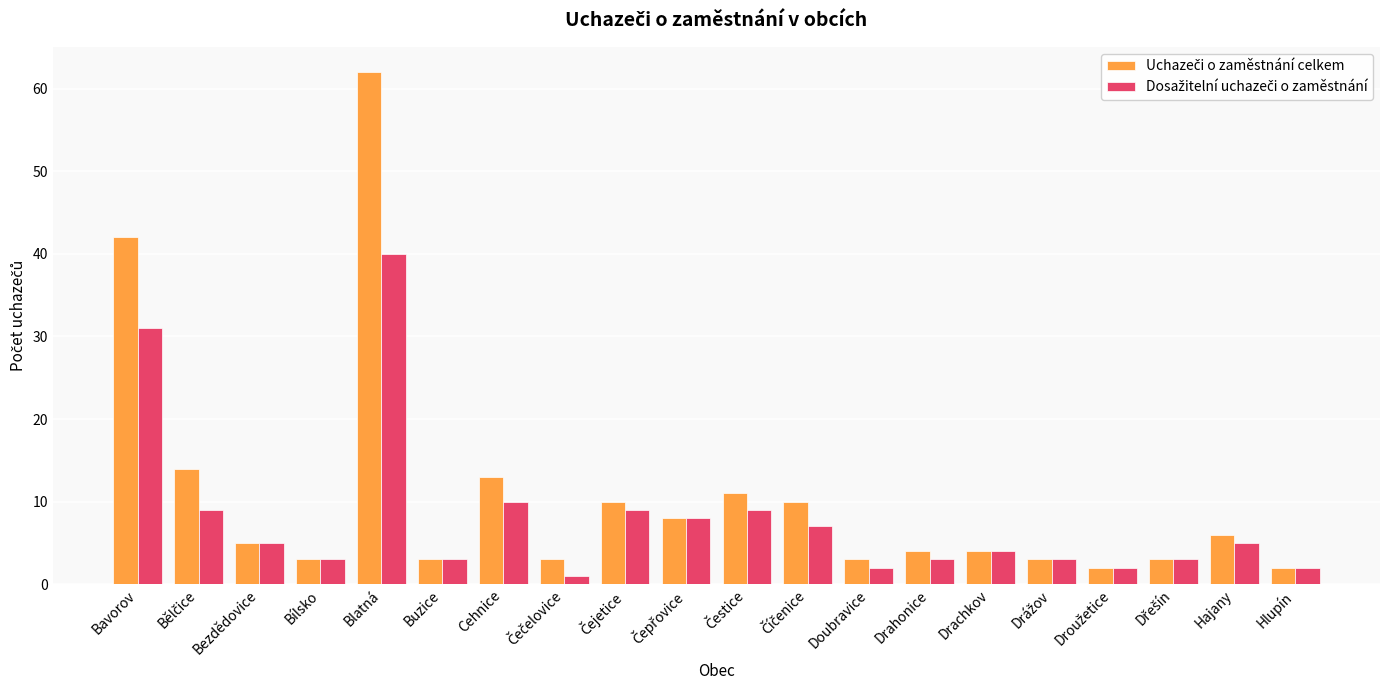

Does the chart contain stacked bars?

No